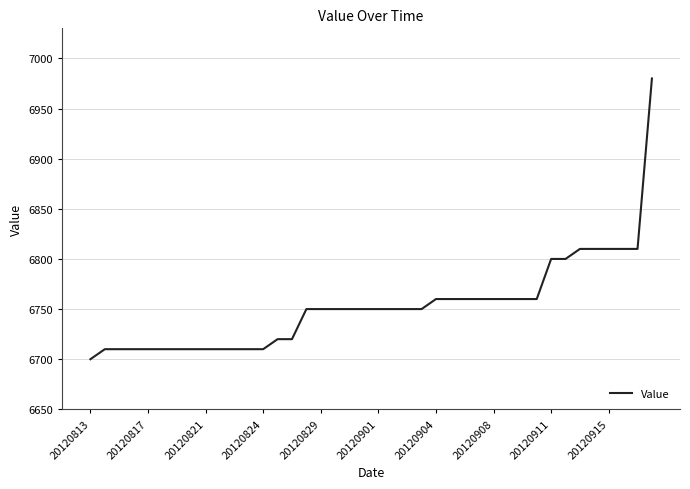

What is the difference between the maximum and minimum values?

280